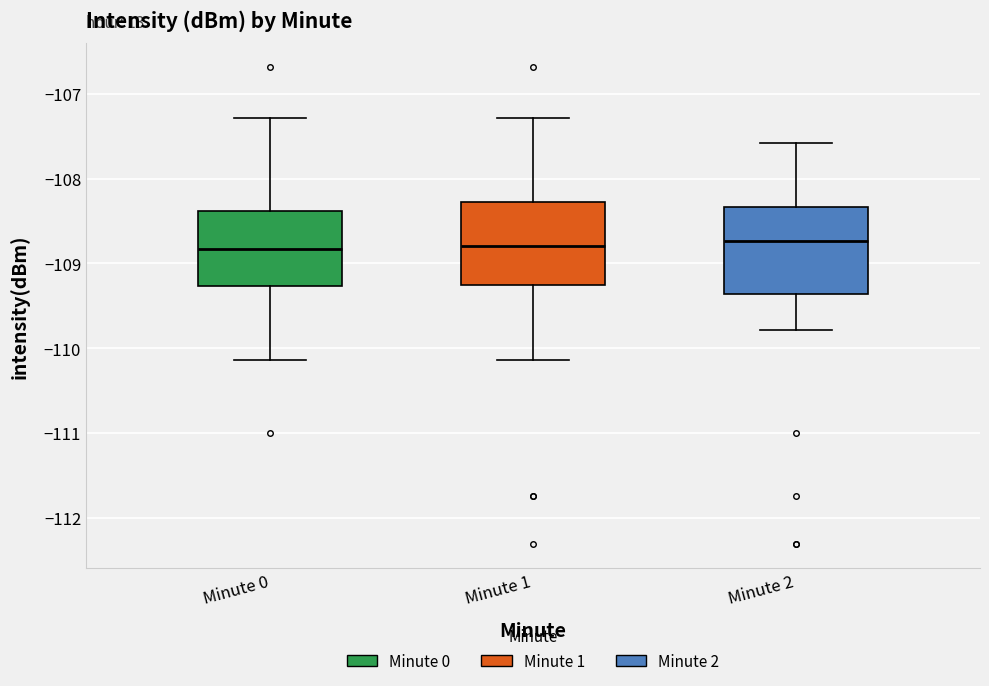

Reading left to right, transcribe this box plot: for each box, give where its median line is, the range the box spans, and where its two whiskers end, as read against the y-axis. The values are not printed on the chart, so give them approximately, as read against the axis.

Minute 0: median -108.8, box -109.3 to -108.4, whiskers -110.1 to -107.3
Minute 1: median -108.8, box -109.3 to -108.3, whiskers -110.1 to -107.3
Minute 2: median -108.7, box -109.4 to -108.3, whiskers -109.8 to -107.6